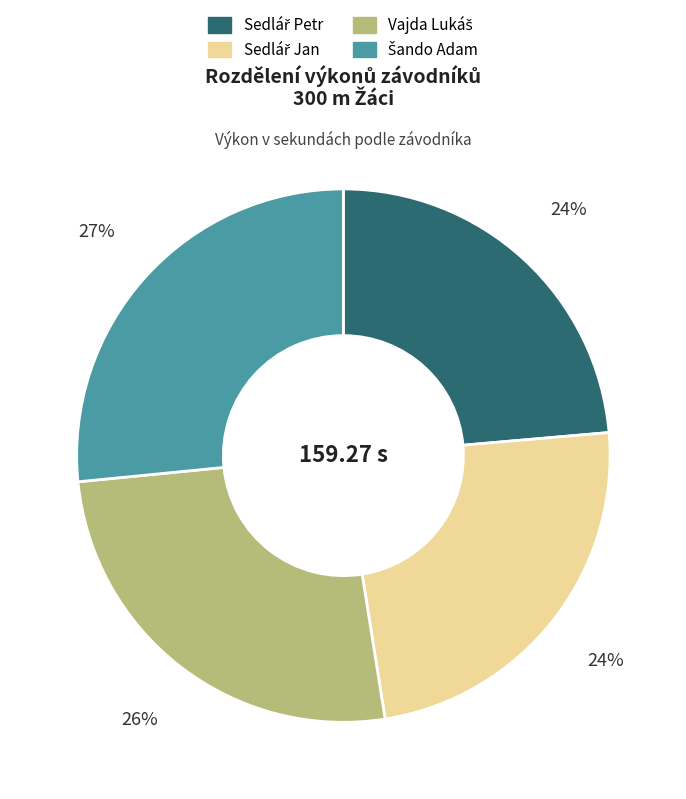

Does any single category account for the majority?

No